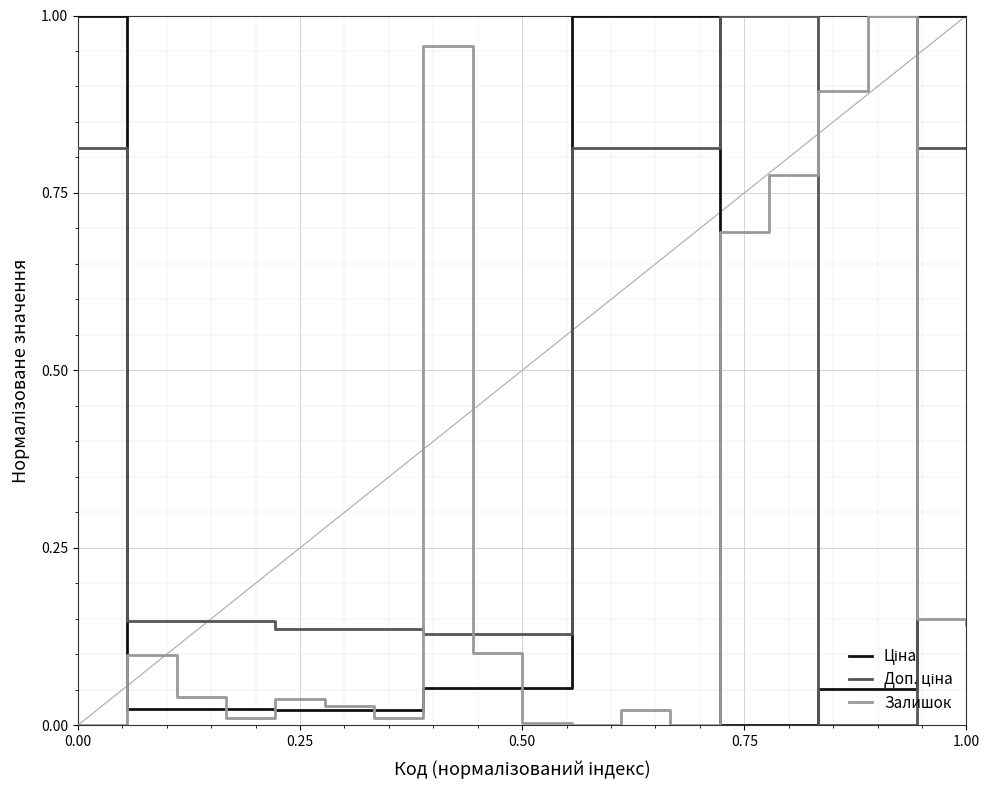

How many lines are shown in the chart?

3